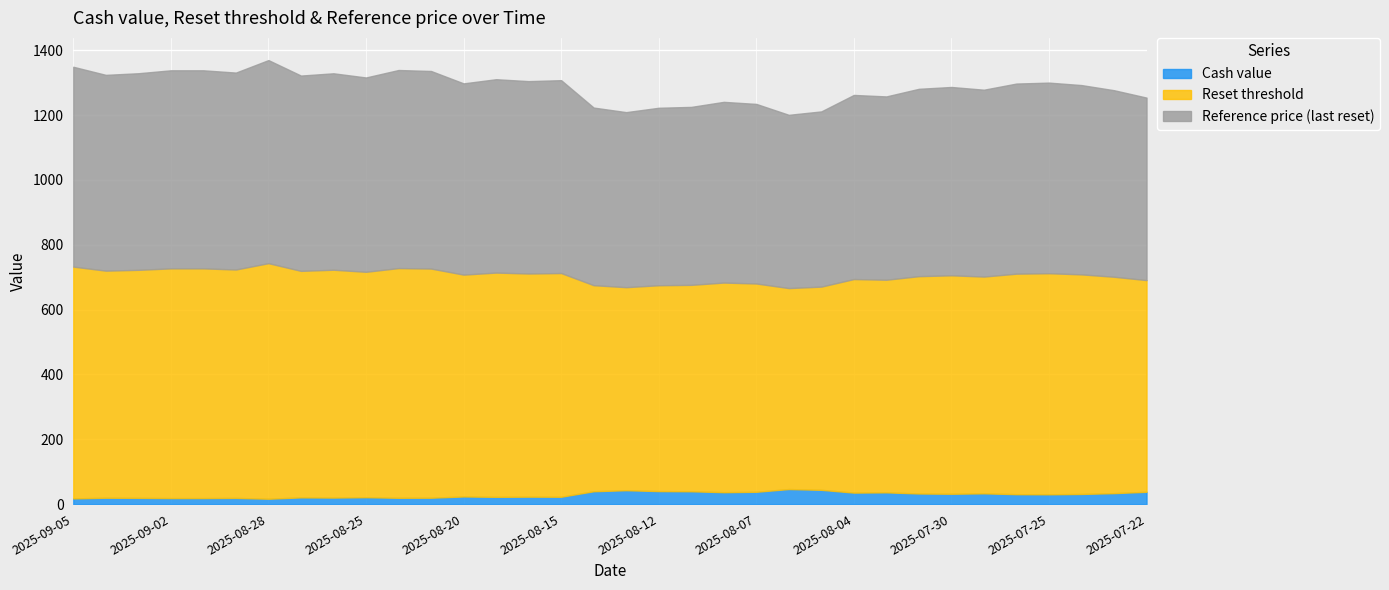

At 2025-08-29, list the series in order from largest to smallest.

Reset threshold, Reference price (last reset), Cash value